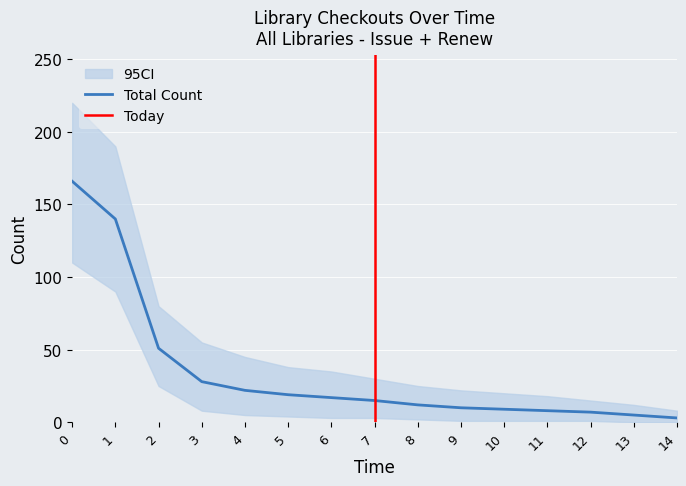

What is the change in value from 1 to 11?

-132